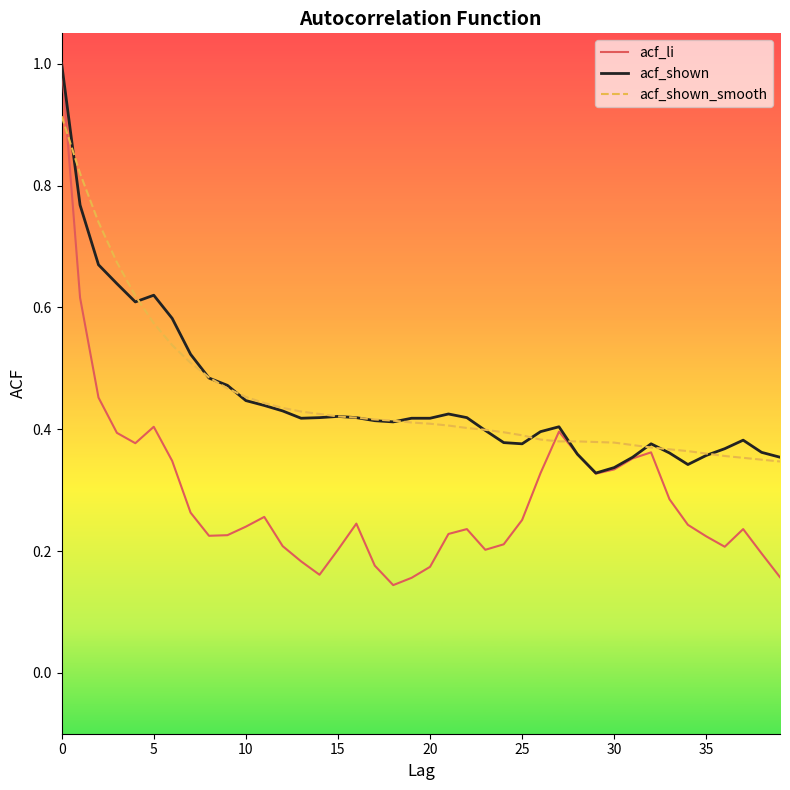

What is the maximum value for acf_li?

1.0